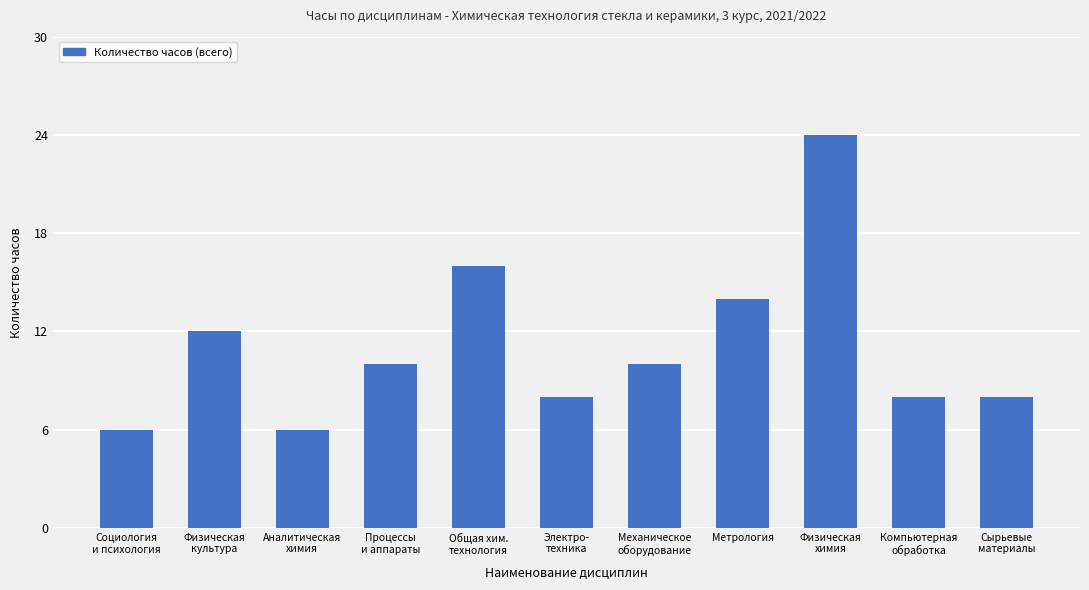

Between Процессы
и аппараты and Метрология, which is larger?

Метрология